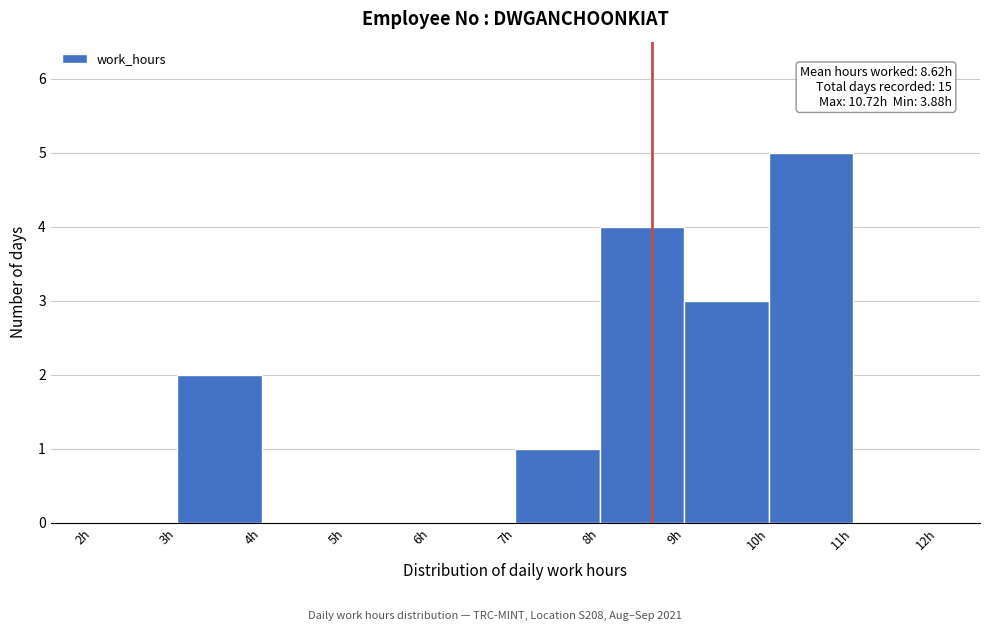

Over which range of the x-axis is the bar tallest?

10 to 11